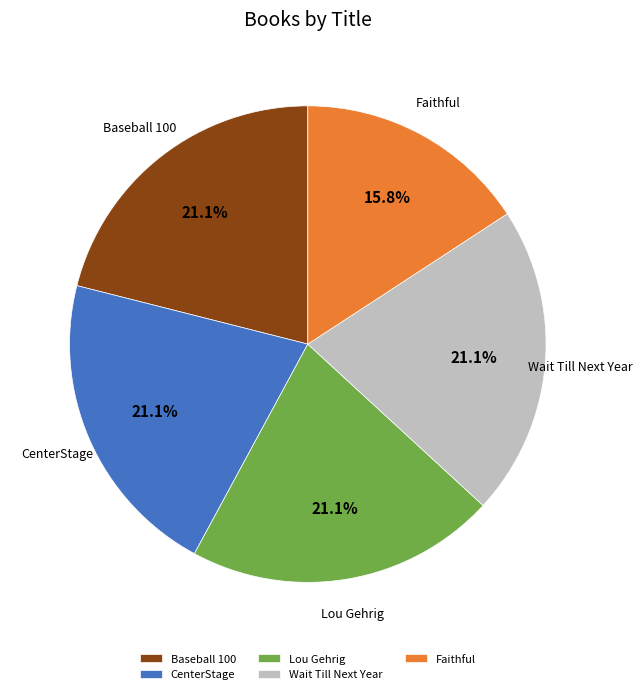

What is the total percentage of Baseball 100 and Wait Till Next Year?

42.1%